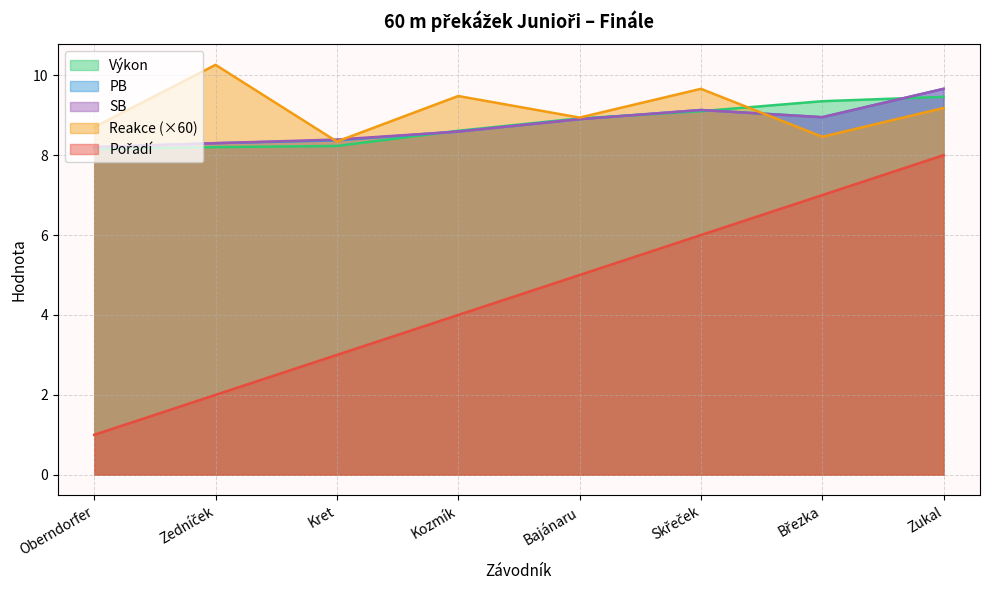

What is the difference between the maximum and minimum values in the Pořadí series?

7.0